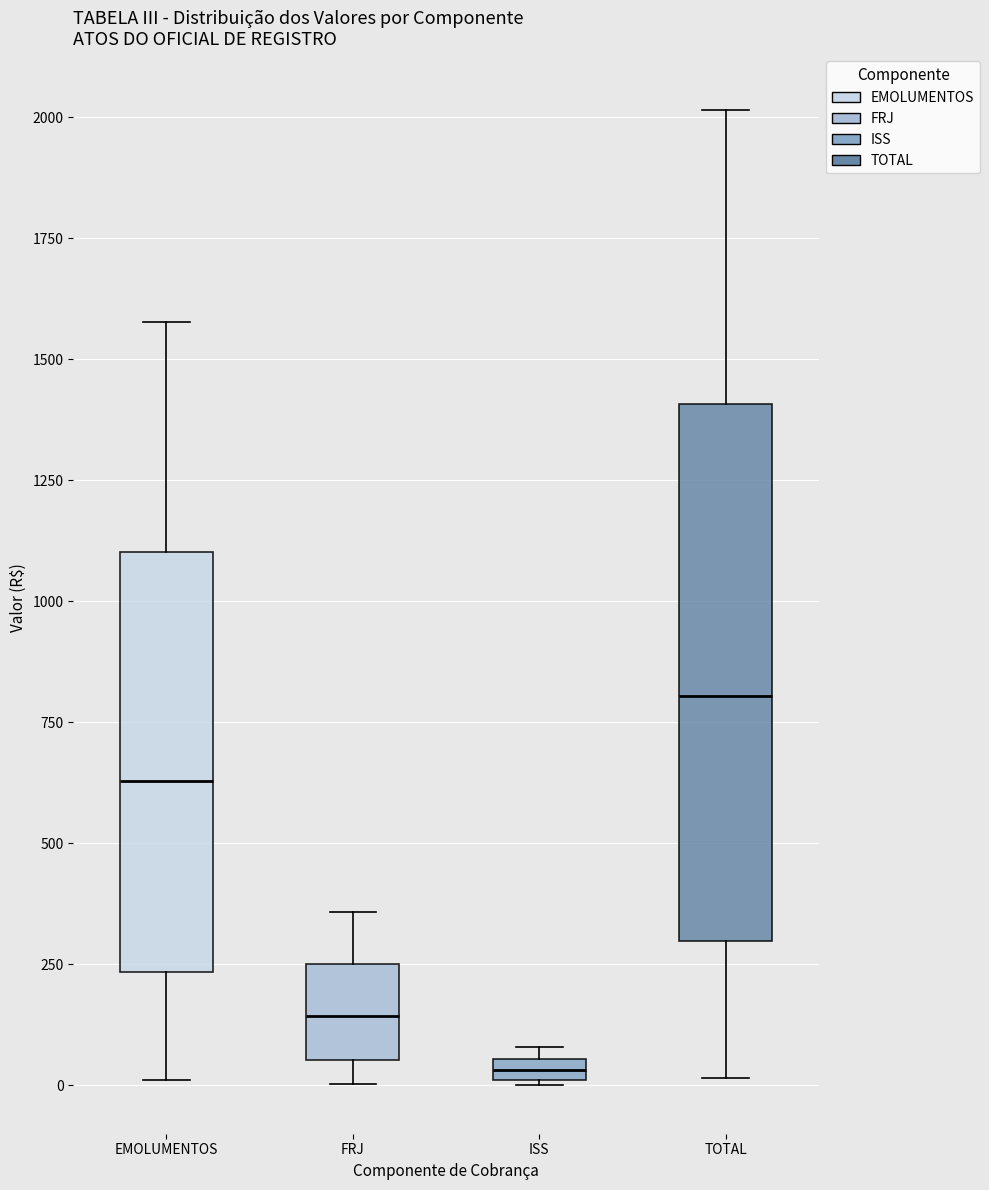

Which box is the tallest, from its lower edge to its upper edge?

TOTAL